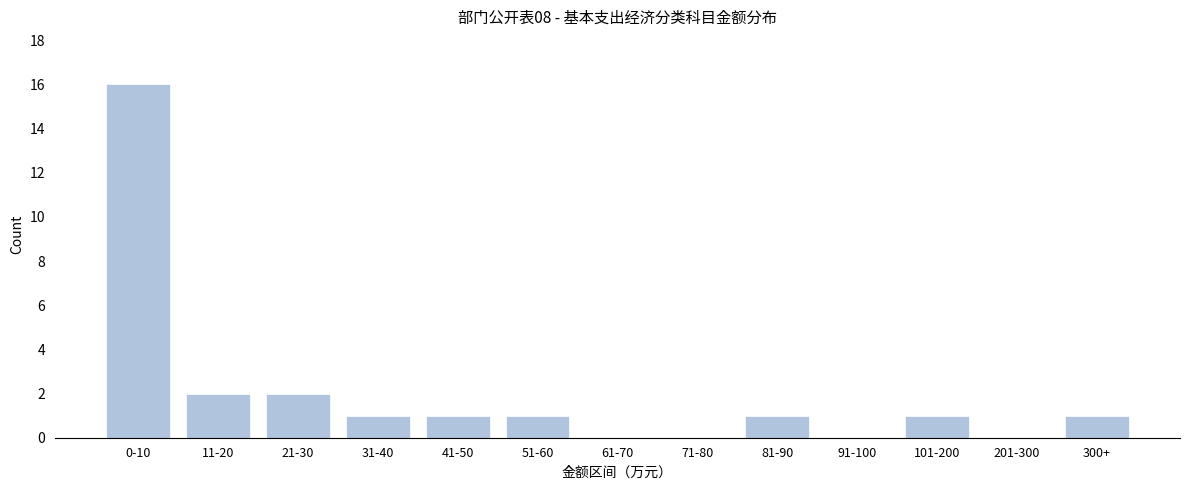

Reading right to left, transcribe all the data shown in this chart.

300+=1	201-300=0	101-200=1	91-100=0	81-90=1	71-80=0	61-70=0	51-60=1	41-50=1	31-40=1	21-30=2	11-20=2	0-10=16